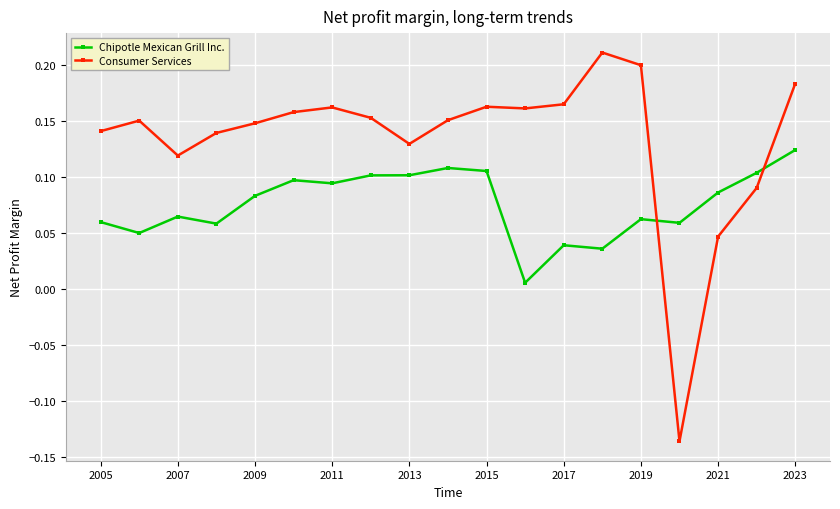

After their last crossing, which series has the higher values: Consumer Services or Chipotle Mexican Grill Inc.?

Consumer Services